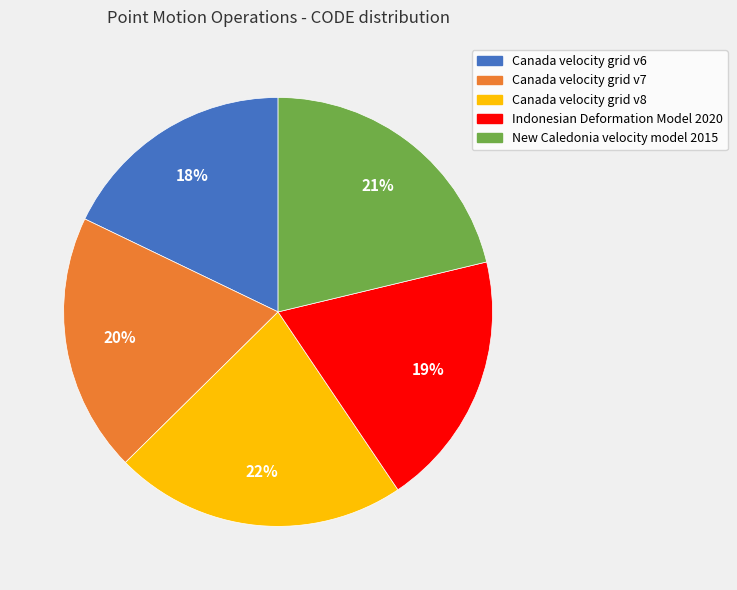

To the nearest percent, what is the difference between the Canada velocity grid v8 and Canada velocity grid v6 slice percentages?

4%